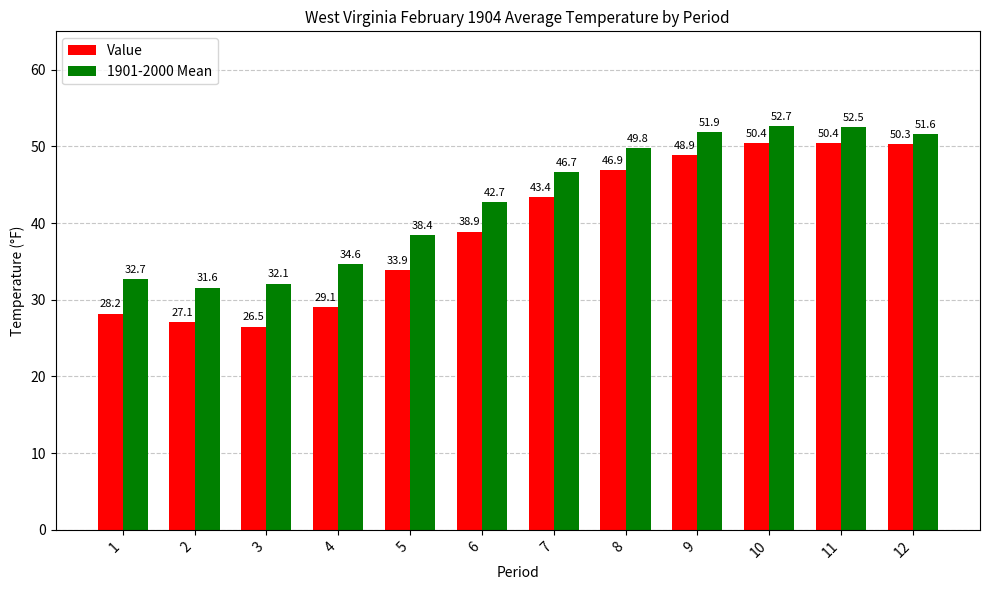

Which category has the lowest value across all series?

3